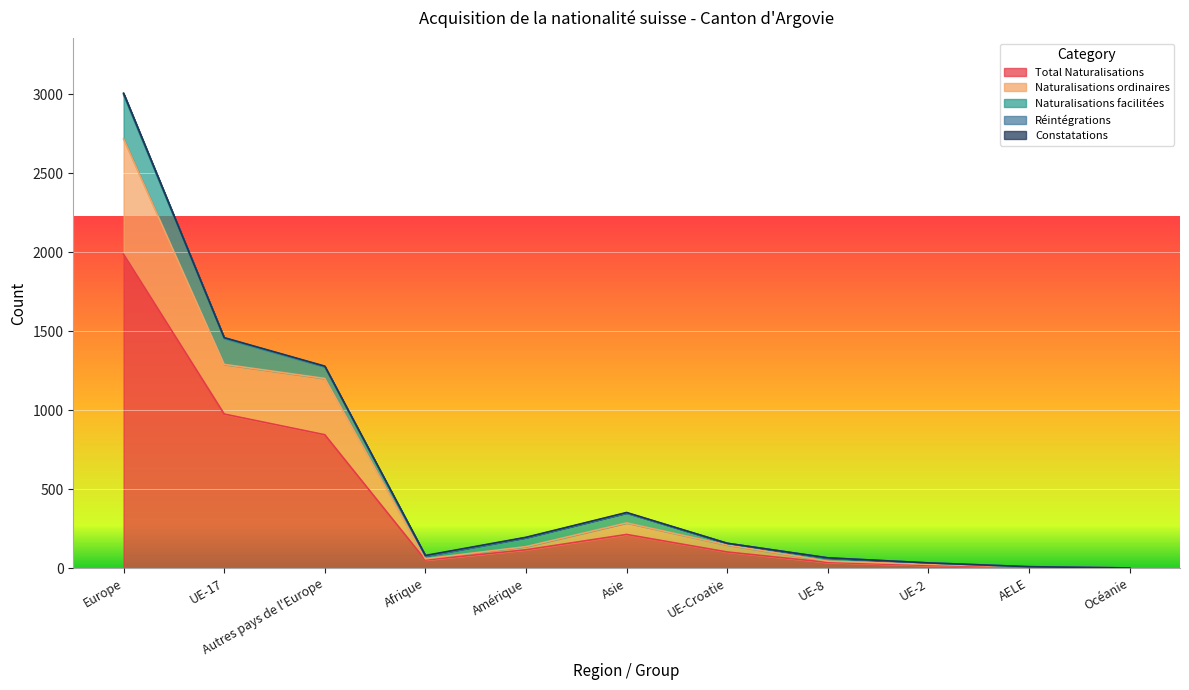

At which label is Naturalisations ordinaires closest to 365?

Autres pays de l'Europe